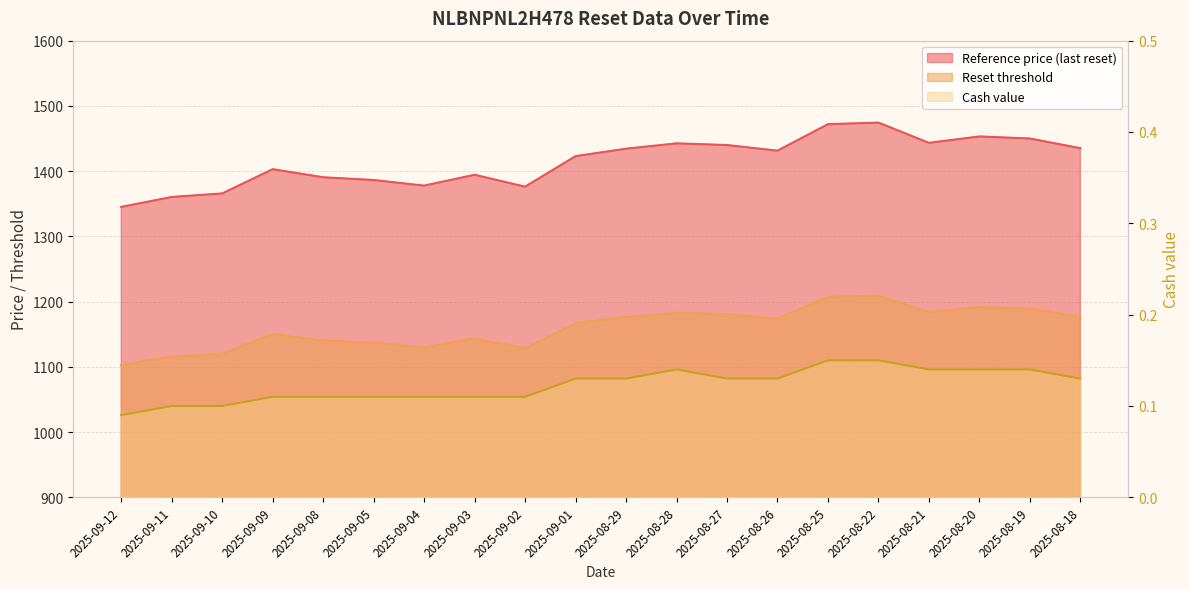

How many values in the Reset threshold series are below 1431?

10